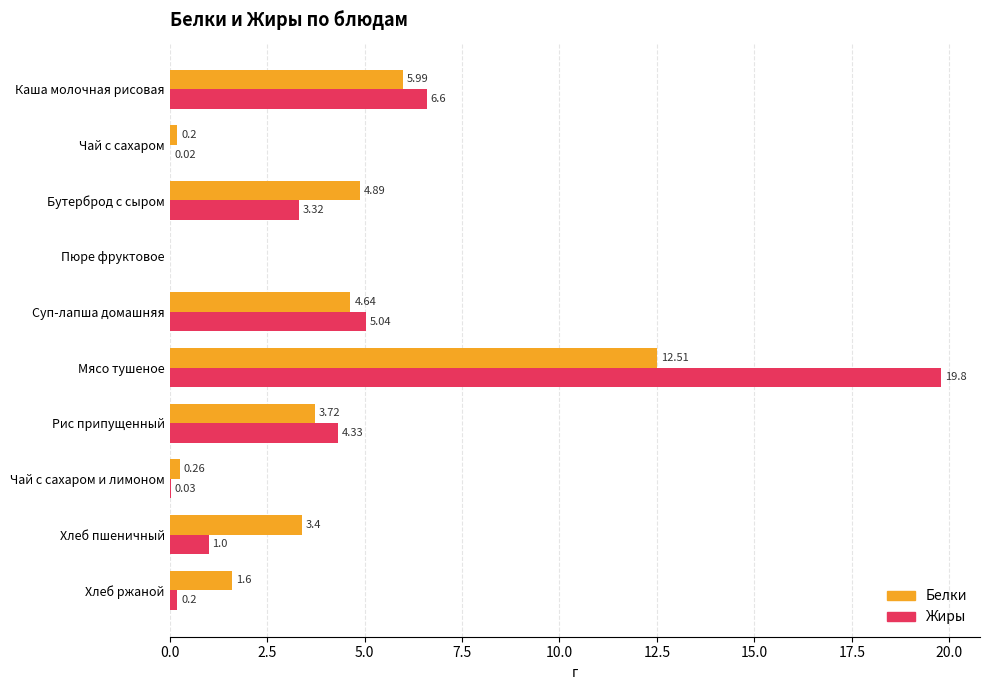

What is the sum of all Белки values?

37.2